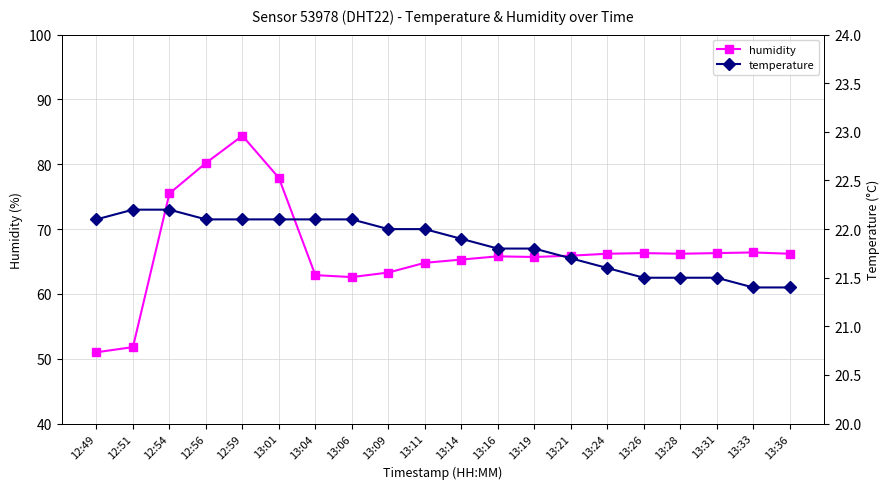

What is the label of the 18th point from the left?

13:31